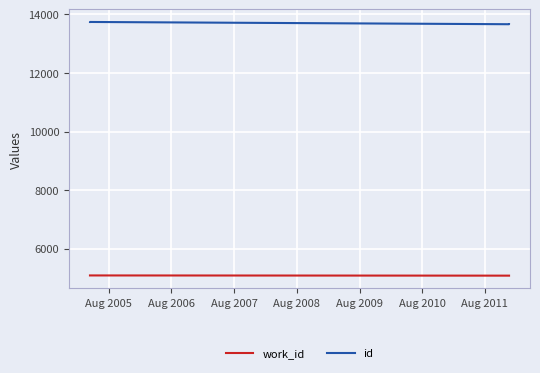

How many data points in id are above 13669?

2